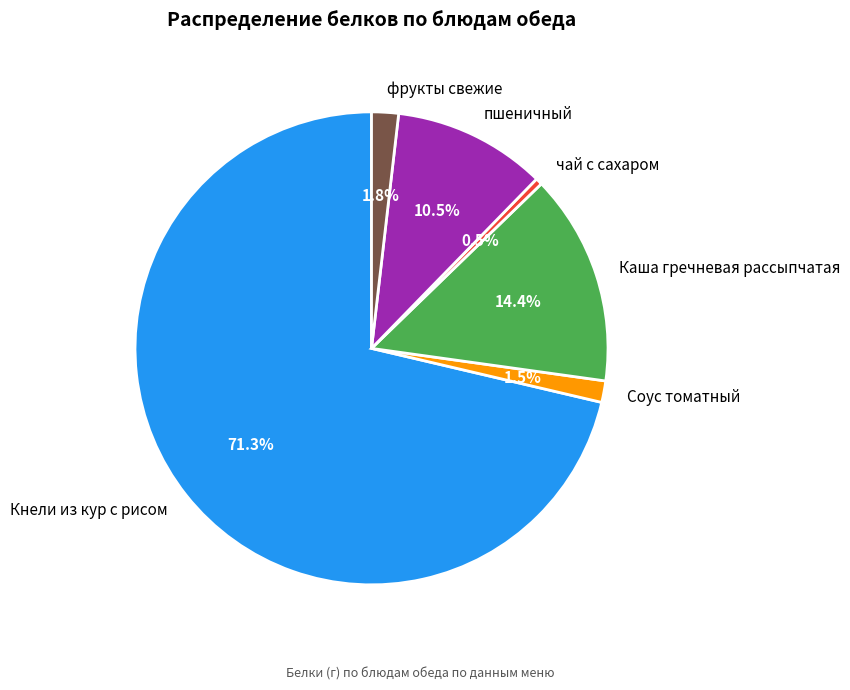

Which slice represents more than half of the pie?

Кнели из кур с рисом